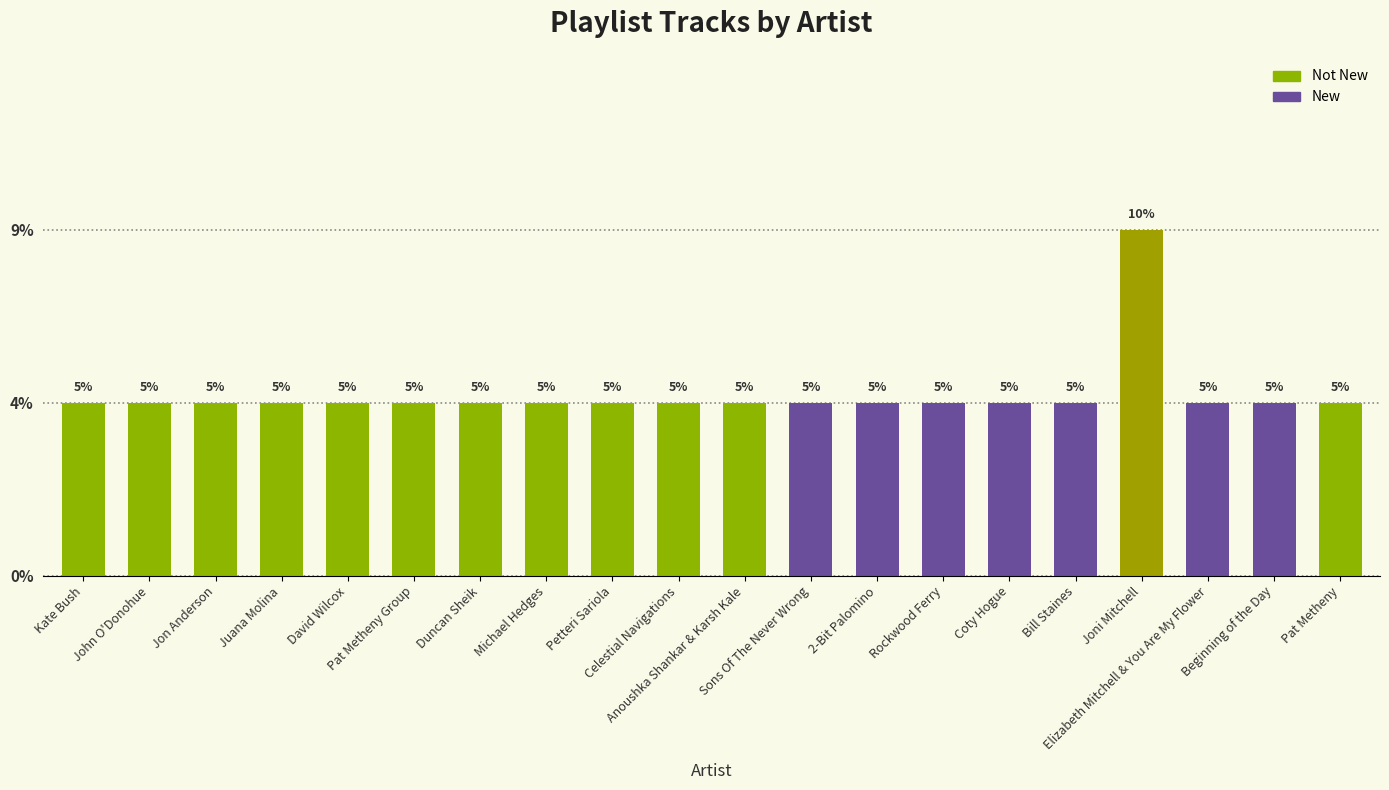

What position from the right is Kate Bush?

20